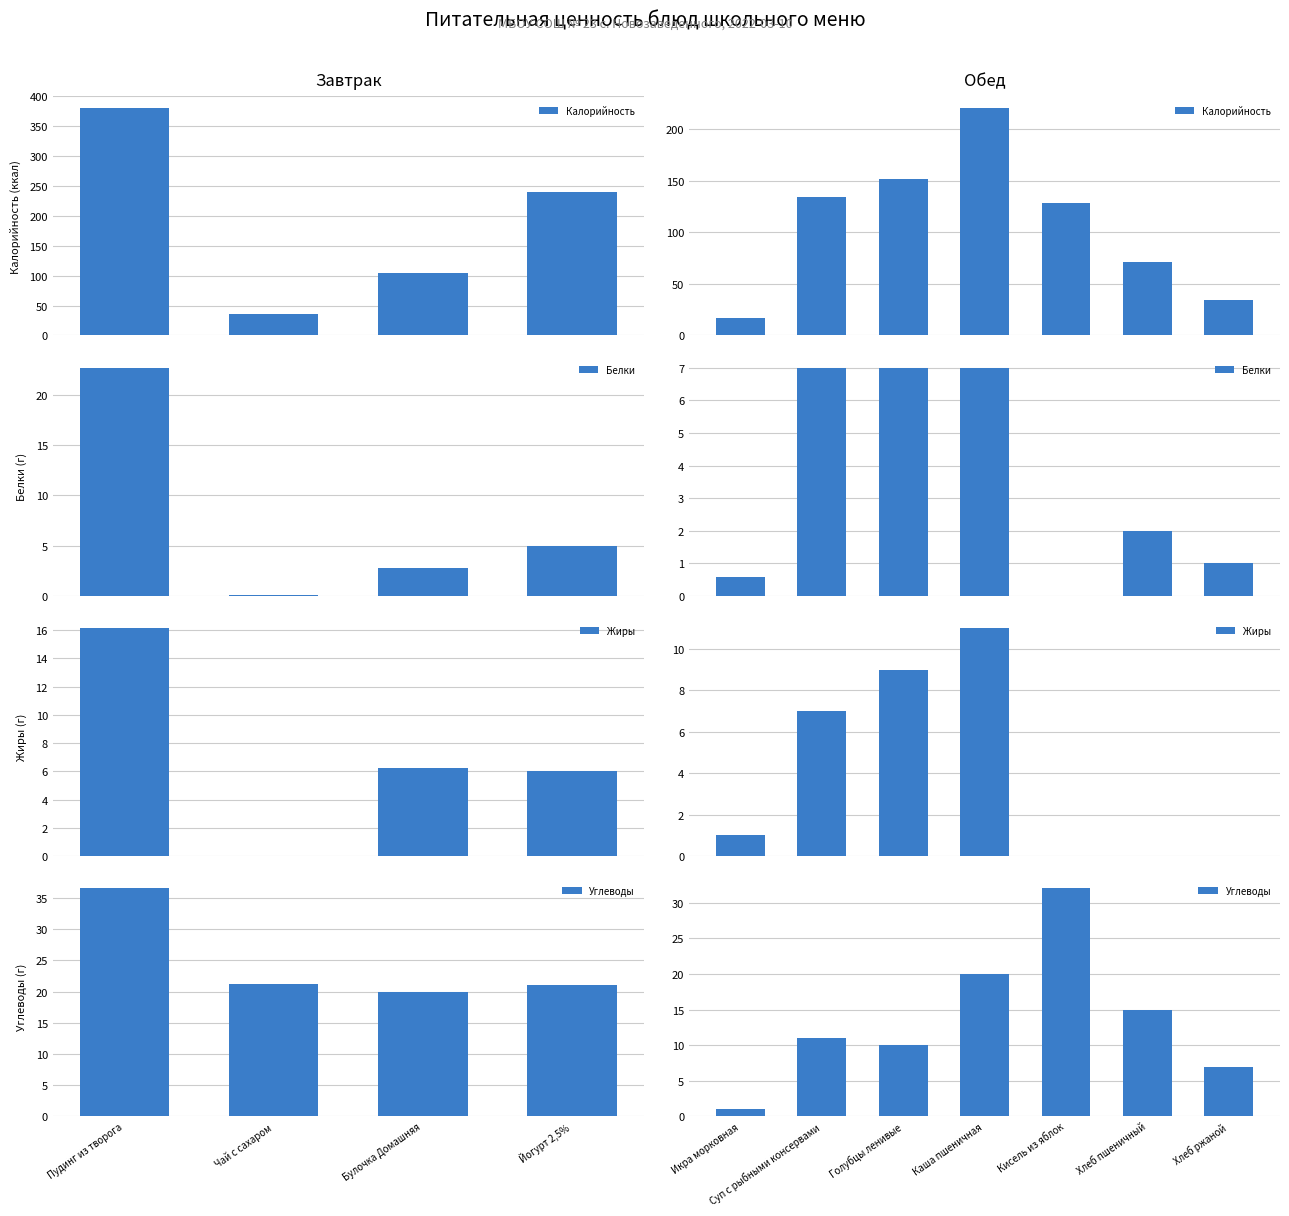

Which series has the largest total across all categories?

Калорийность